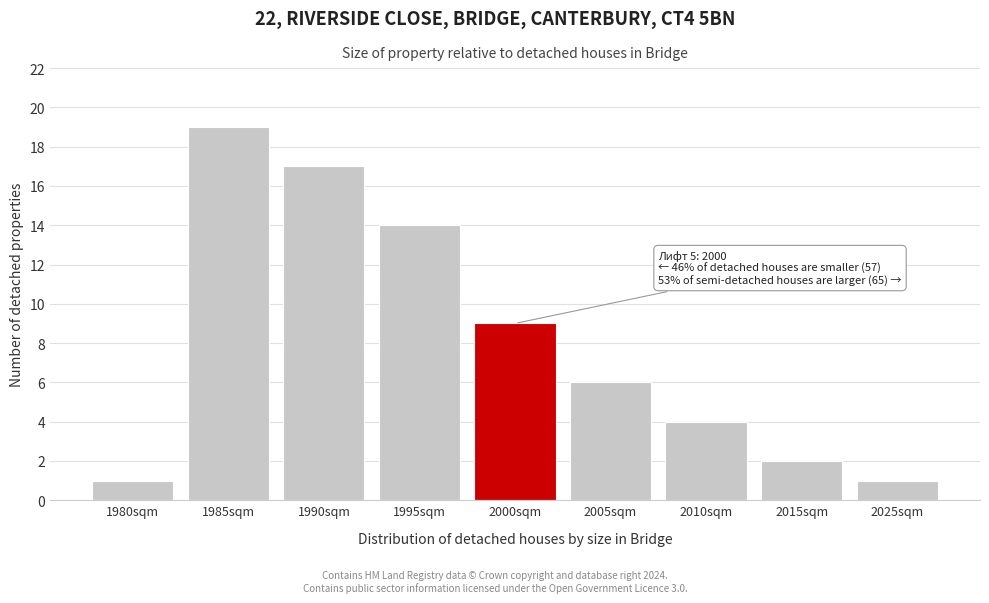

Reading right to left, transcribe all the data shown in this chart.

2025sqm=1	2015sqm=2	2010sqm=4	2005sqm=6	2000sqm=9	1995sqm=14	1990sqm=17	1985sqm=19	1980sqm=1